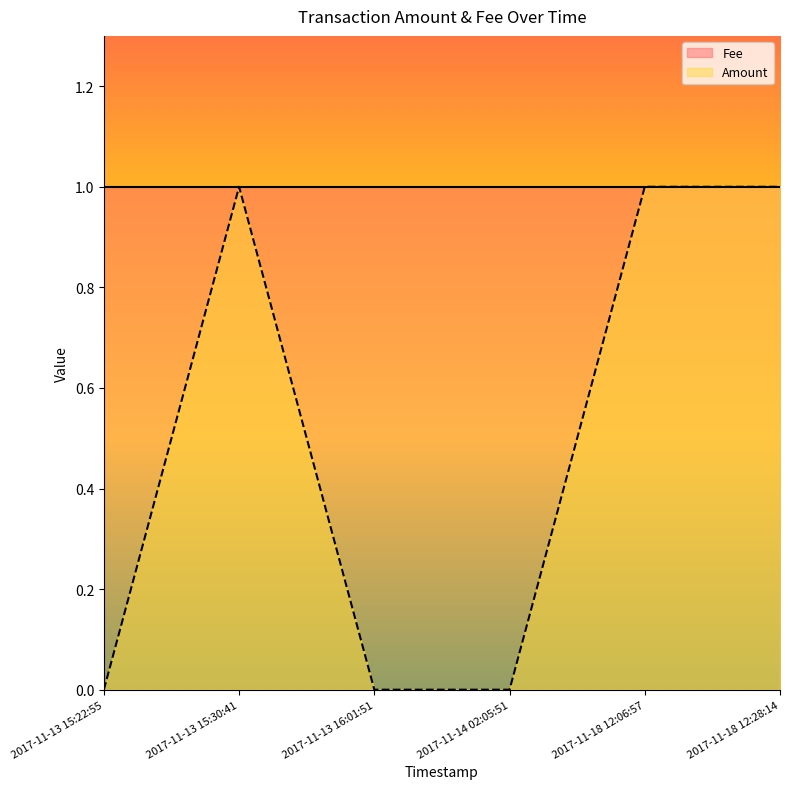

True or false: the data has more than 2 interior local peaks.

False